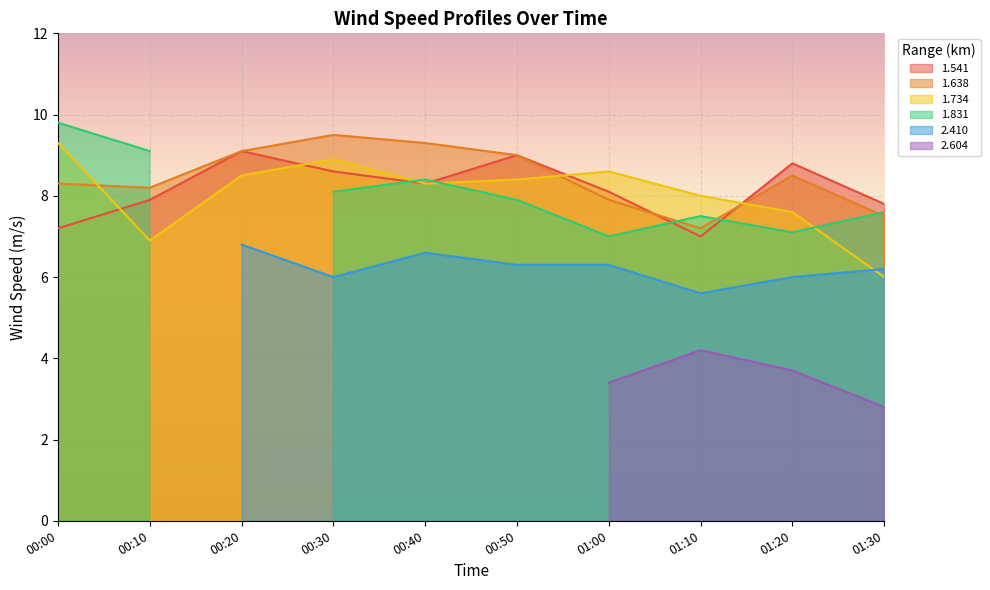

What is the label of the 9th point from the left?

01:20